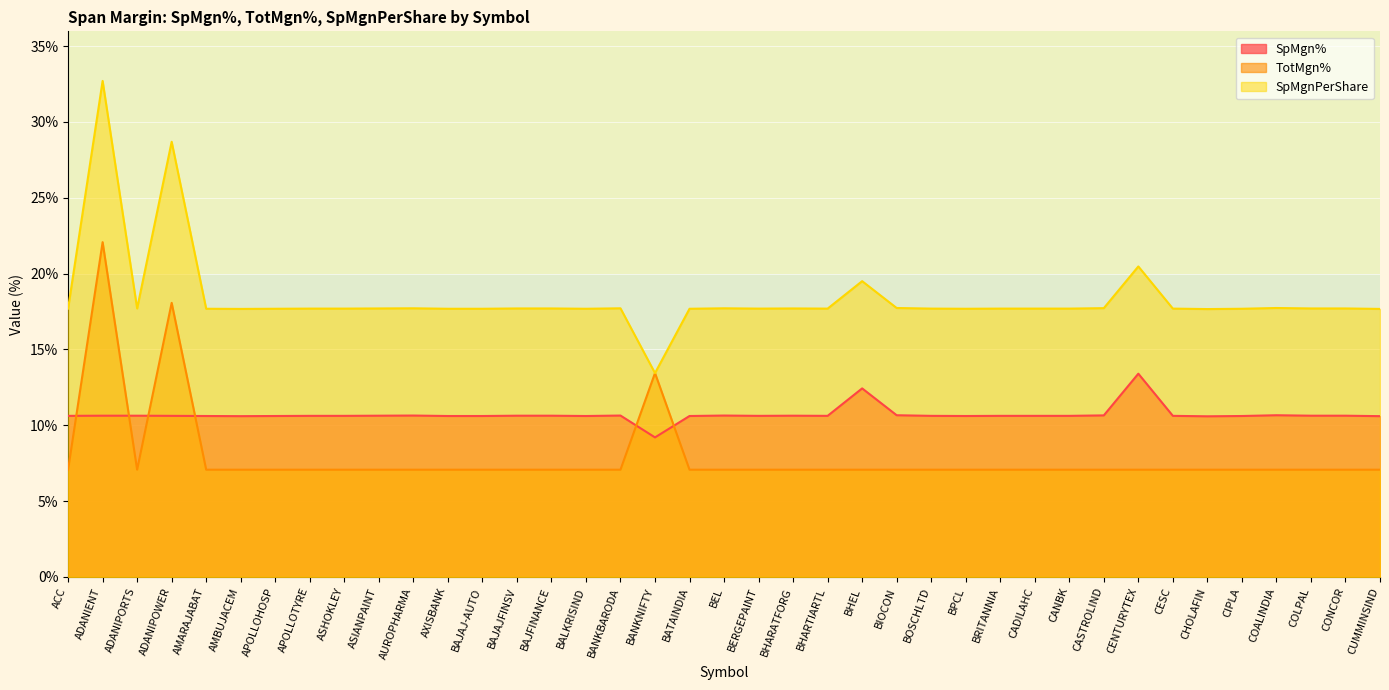

The value of SpMgnPerShare at BANKNIFTY is 4.2. True or false?

False